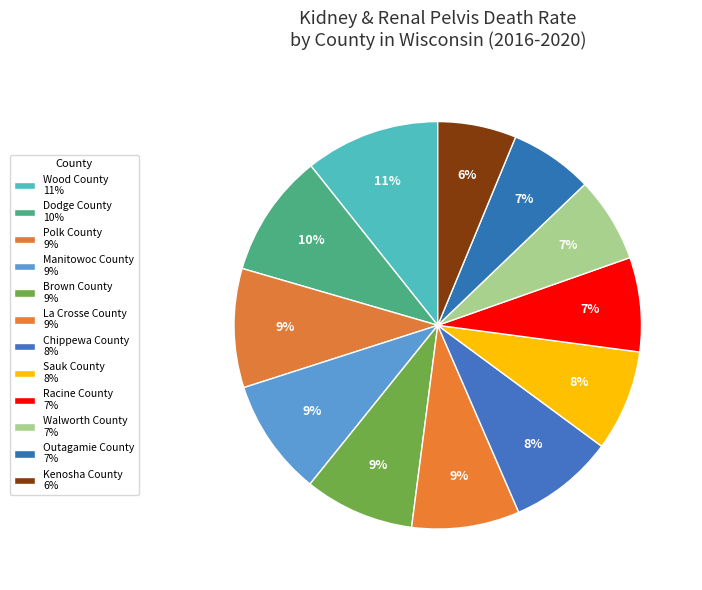

Does Sauk County account for over 50% of the chart?

No